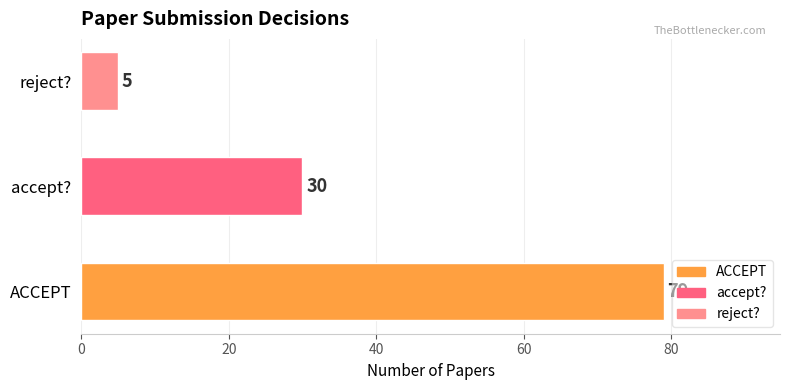

Does the chart contain any negative values?

No